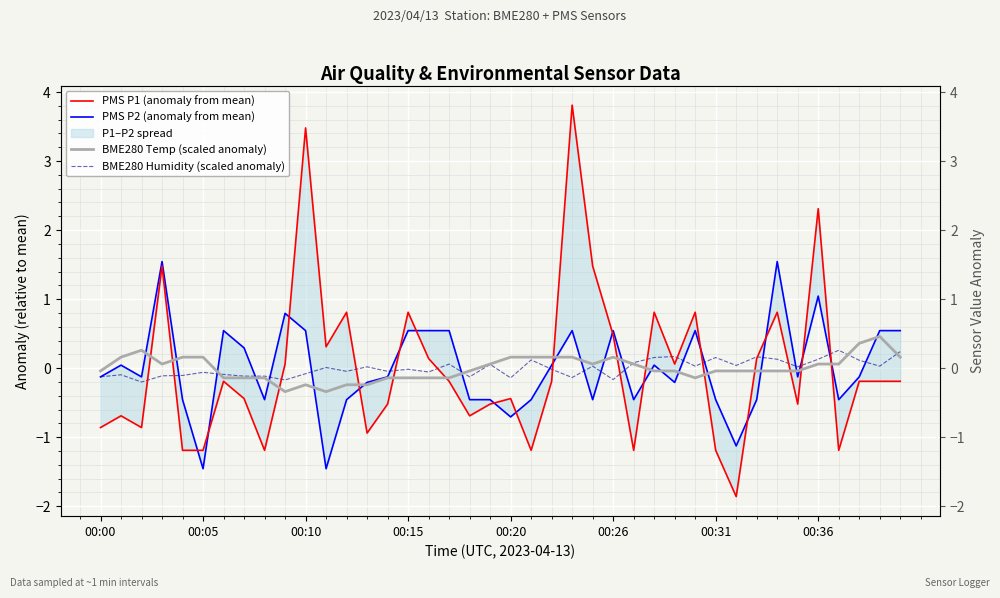

After their last crossing, which series has the higher values: BME280 Humidity (scaled anomaly) or PMS P1 (anomaly from mean)?

BME280 Humidity (scaled anomaly)